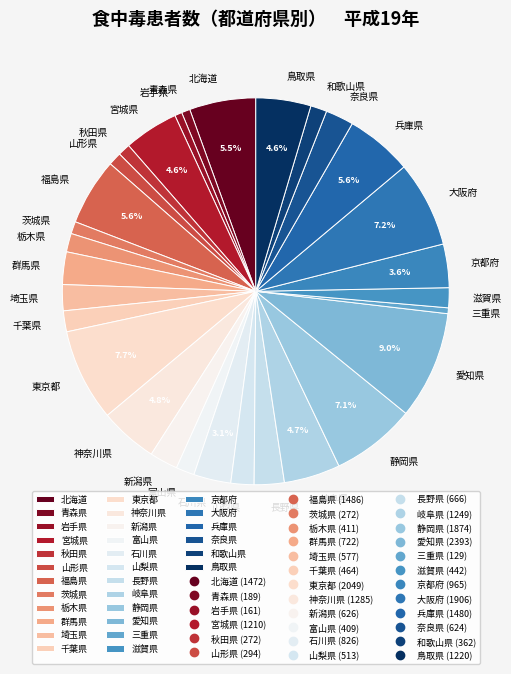

Combined, what portion of the pie is 静岡県 and 福島県?

12.7%